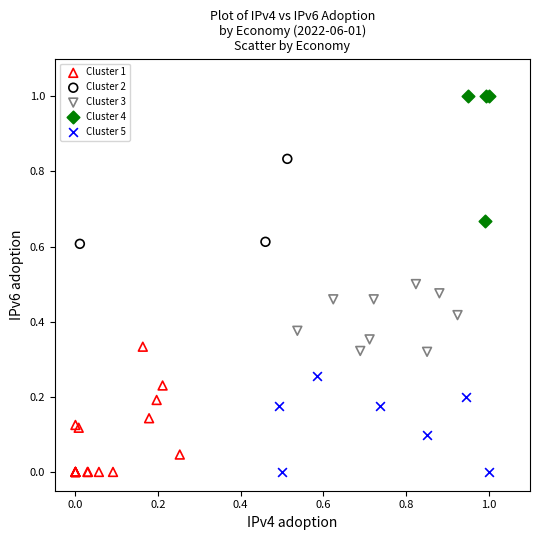

Which series reaches the maximum Y coordinate?

Cluster 4